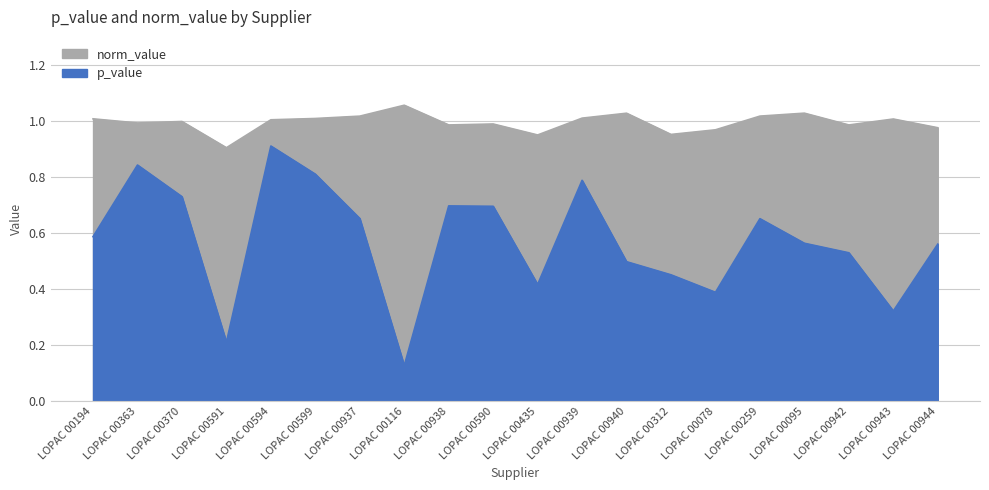

List the series in order of their peak value, lowest first.

p_value, norm_value